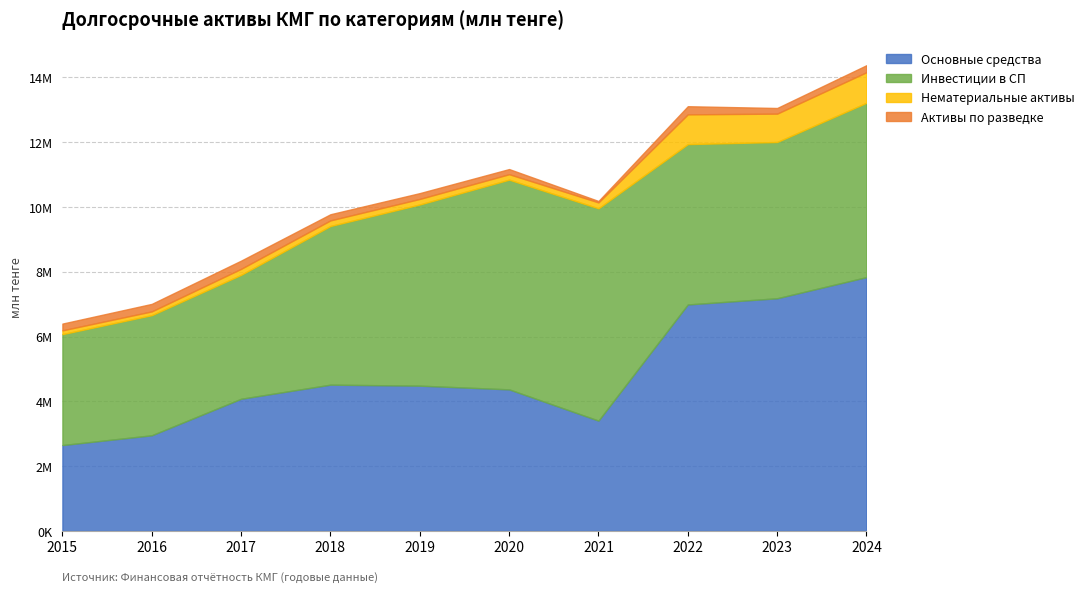

At which label is Активы по разведке closest to 148433?

2020